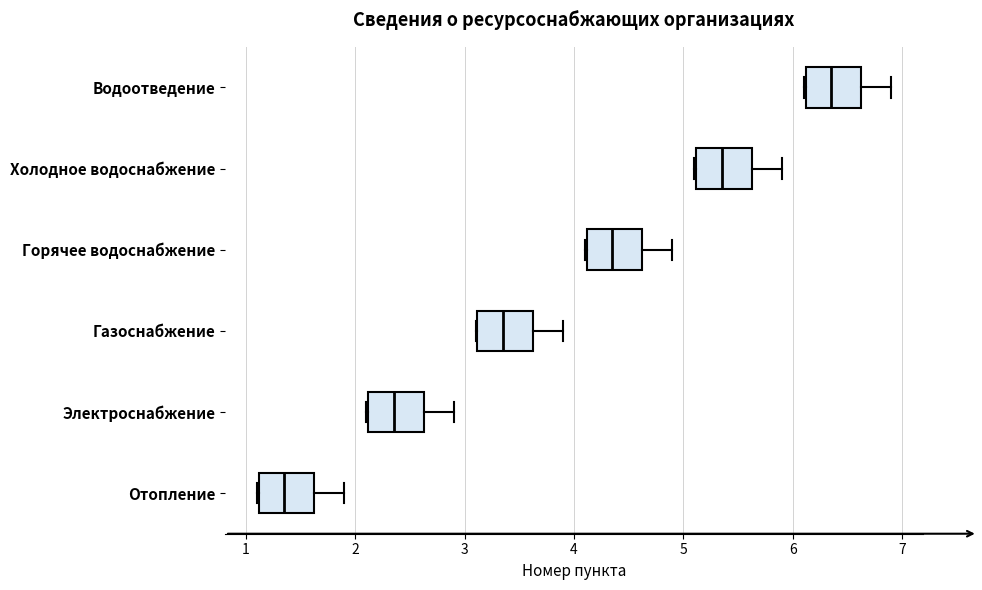

Which box's median line is the furthest to the left?

Отопление